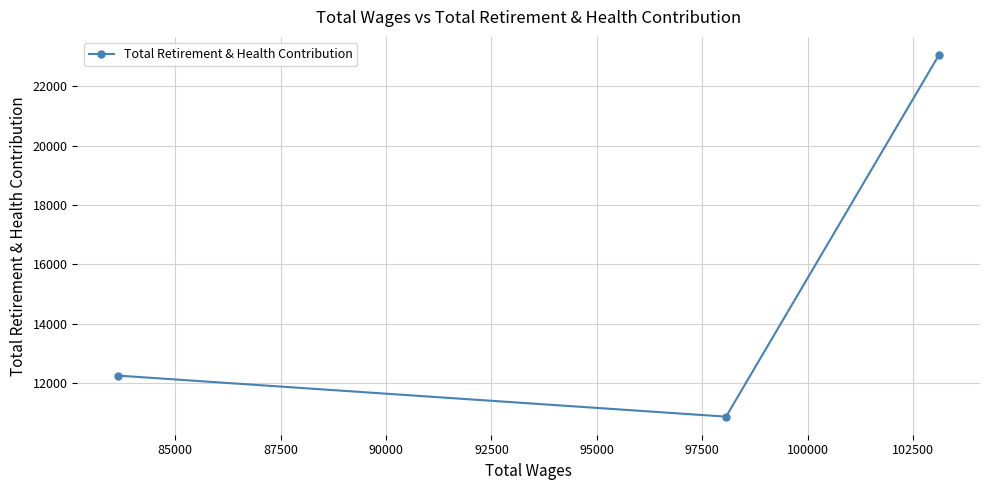

What is the minimum value shown in the chart?

10877